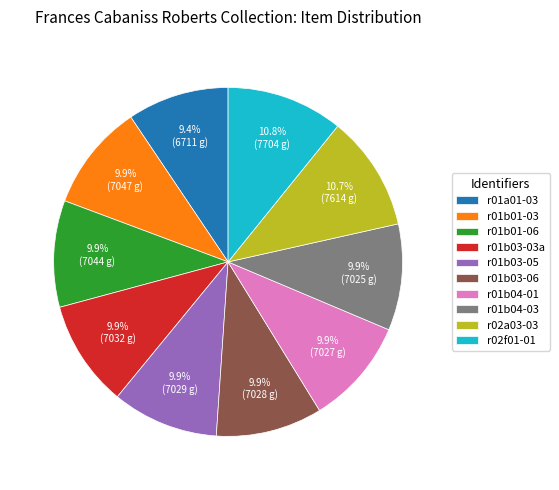

Count the number of slices in the pie.

10